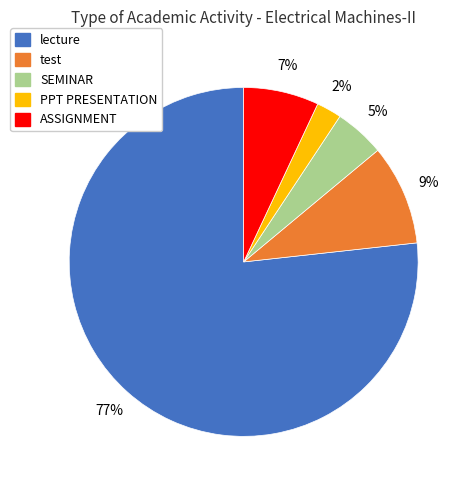

Is there a majority slice in this chart?

Yes